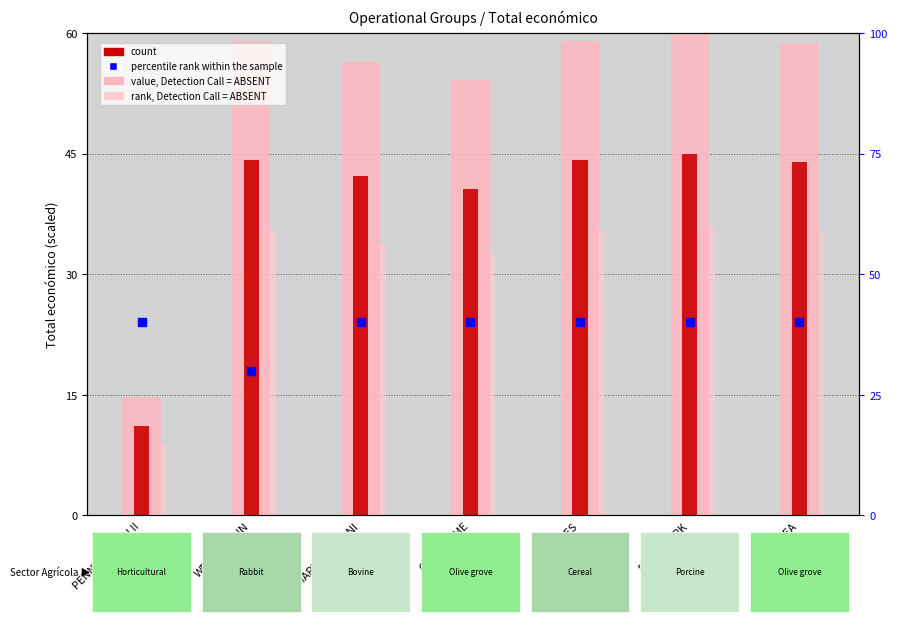

At which category is the sum across all series the highest?

DIGIT4PORK